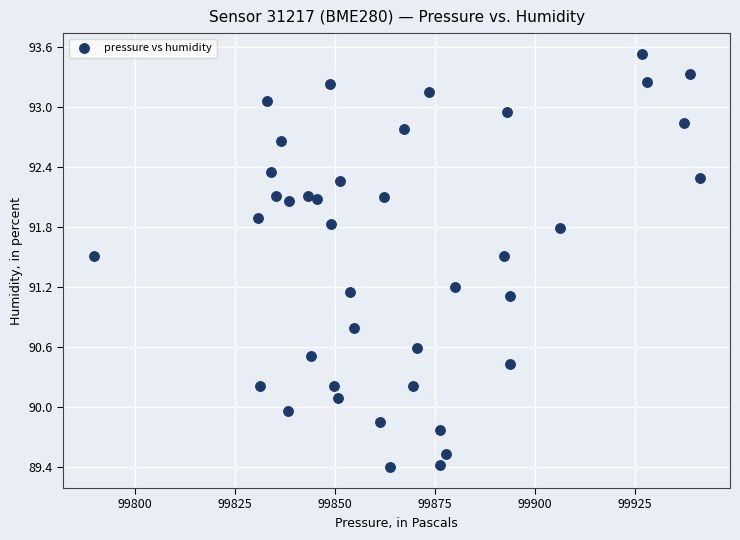

What is the range of Y values (max minus min)?

4.1